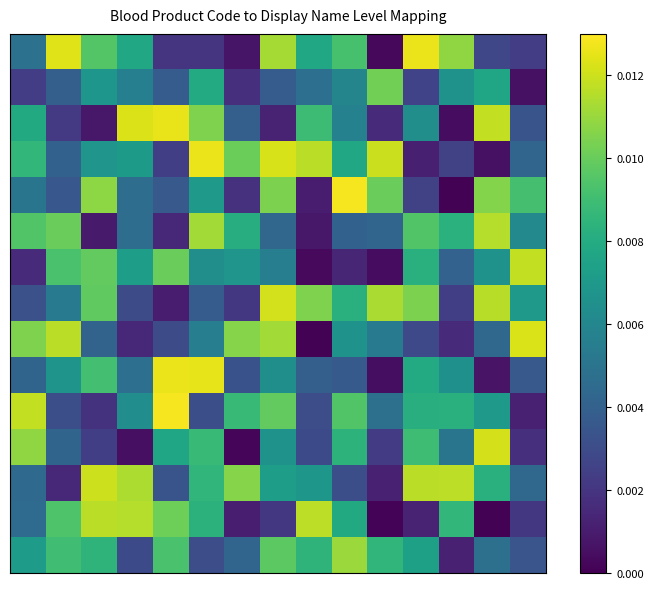

At which category is the sum across all series the highest?

7